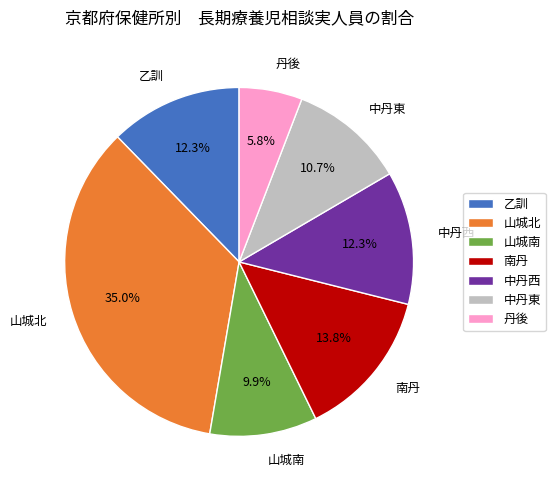

To the nearest percent, what portion does 中丹西 represent?

12%